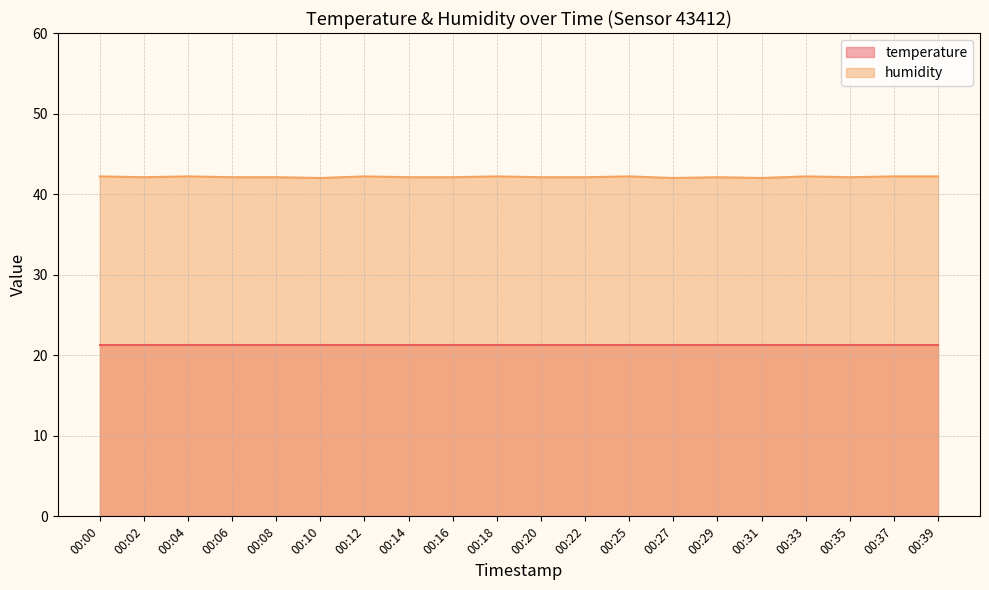

Is the value of humidity at 00:27 greater than the value of temperature at 00:18?

Yes